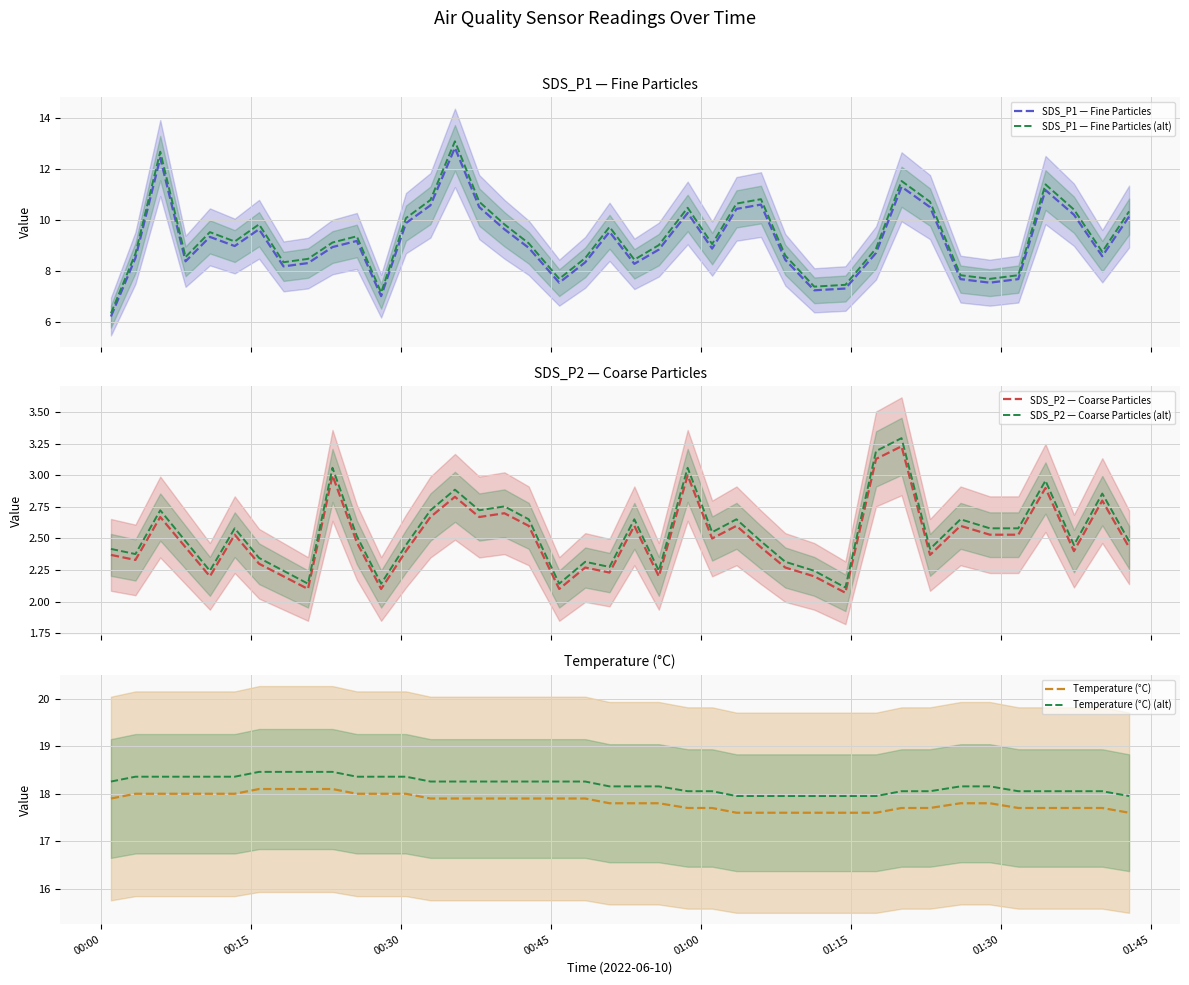

True or false: SDS_P2 — Coarse Particles and SDS_P2 — Coarse Particles (alt) cross at least once.

False